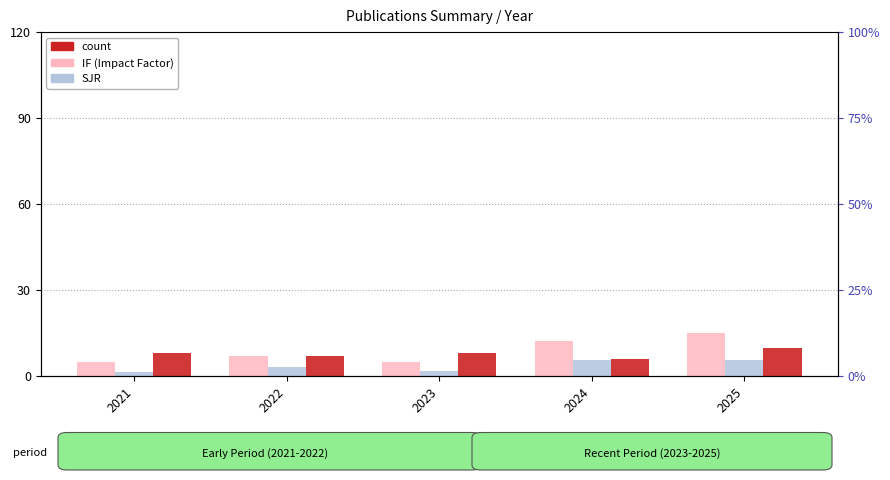

Which series has the largest total across all categories?

IF (Impact Factor)